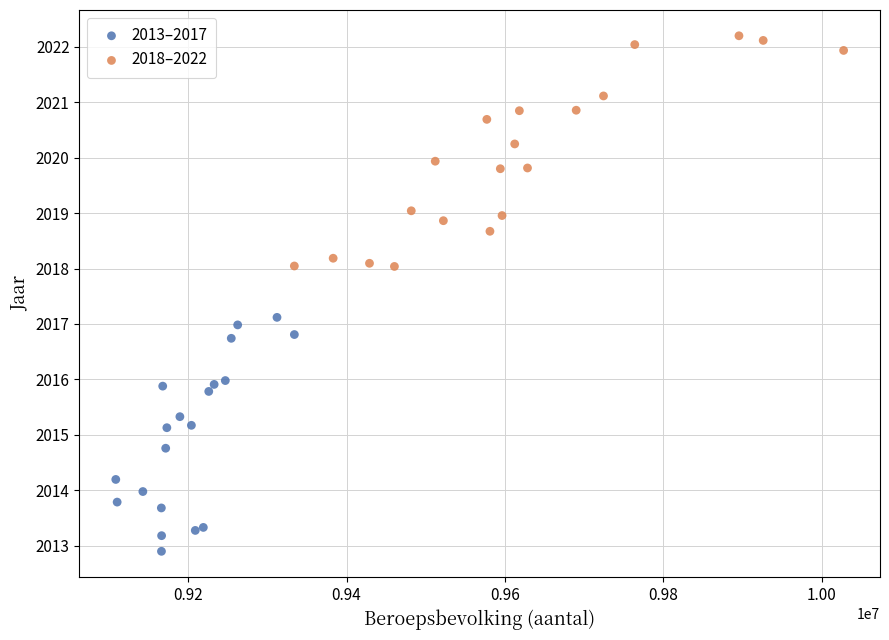

Which series reaches the minimum Y coordinate?

2013–2017